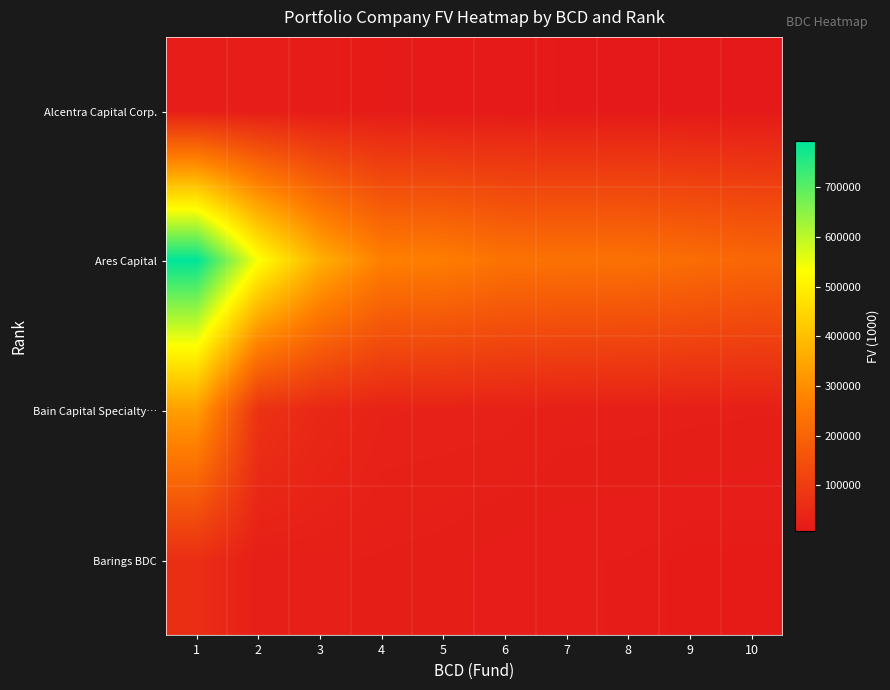

At how many categories does at least one series exceed 628219?

1